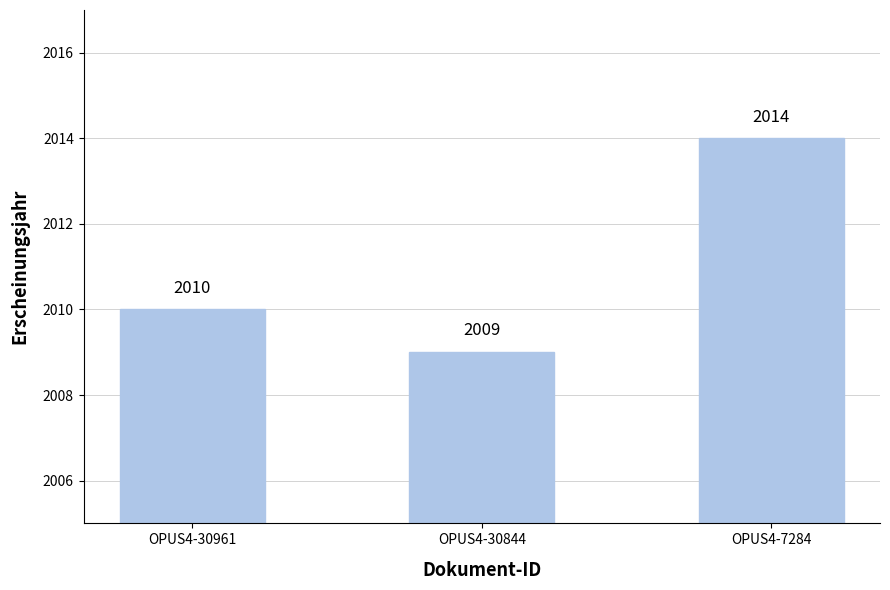

How many values are below 2010?

1